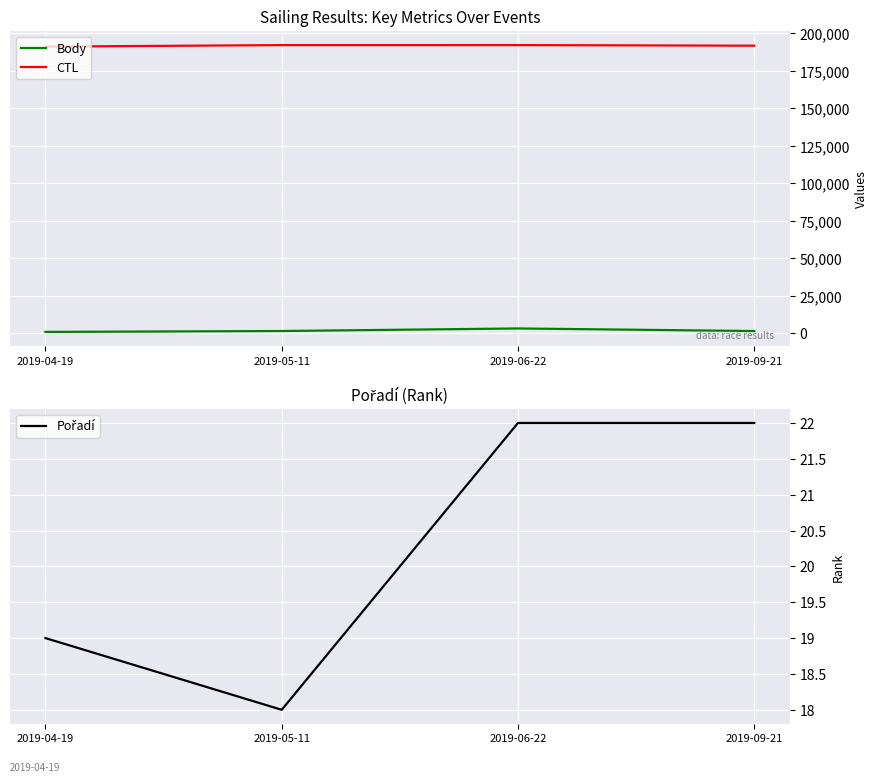

What is the difference between the maximum and minimum values in the Pořadí series?

4